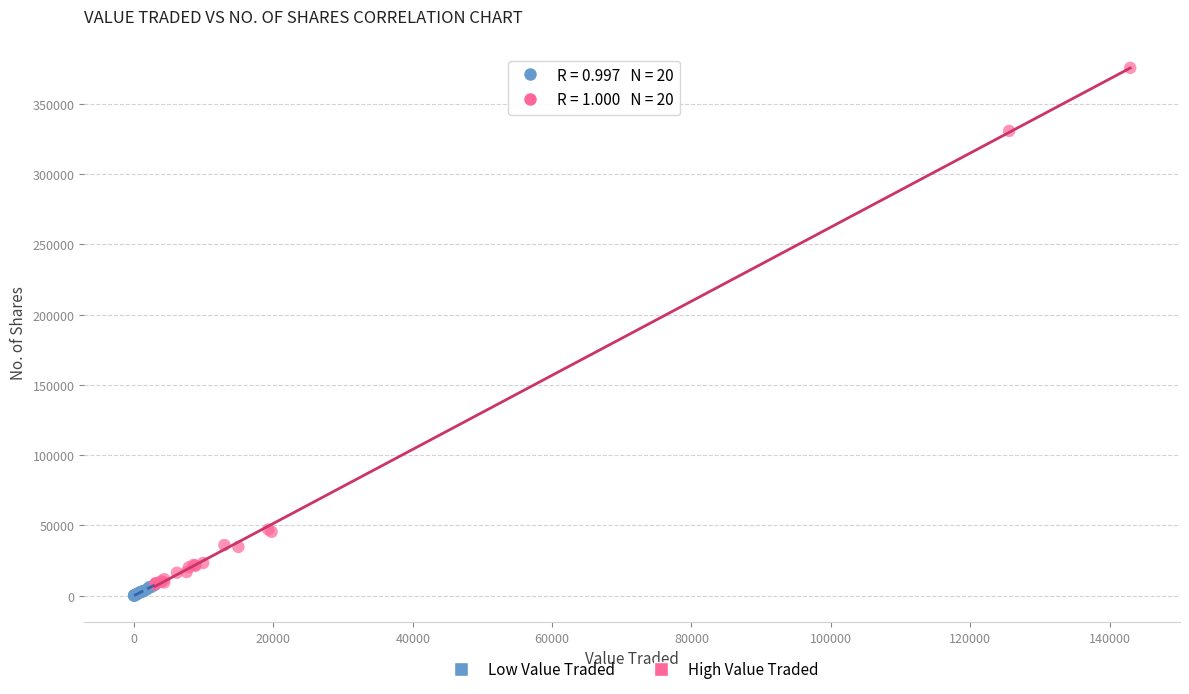

Which series reaches the maximum Y coordinate?

High Value Traded